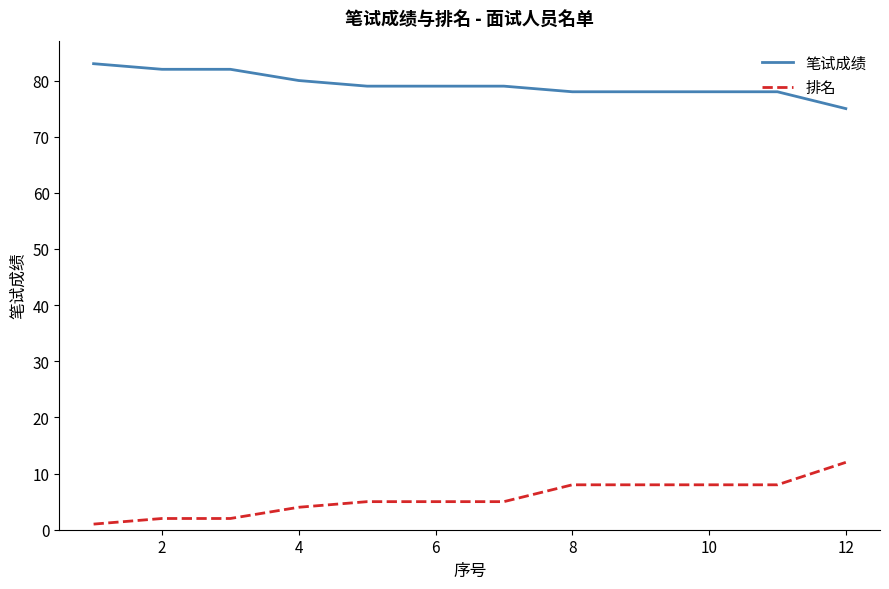

What is the maximum value shown in the chart?

83